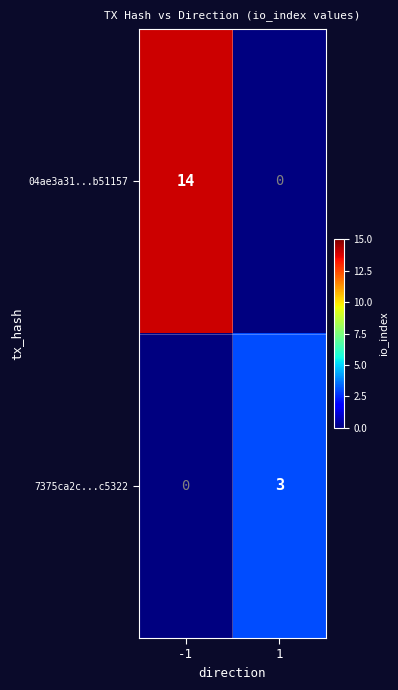

Is it true that 7375ca2c...c5322 equals 3 at 1?

True